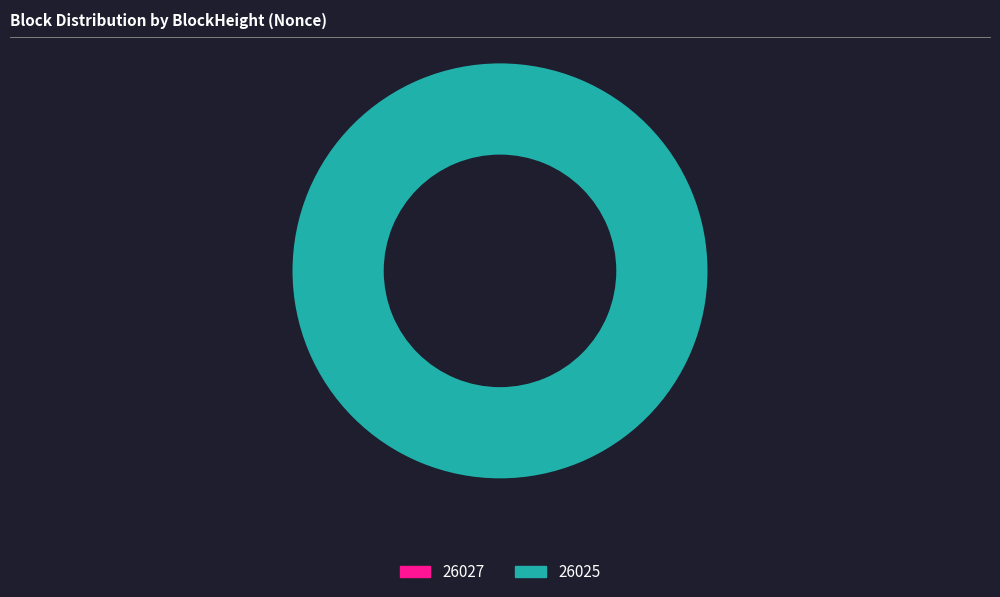

What is the total percentage of 26025 and 26027?

100.0%